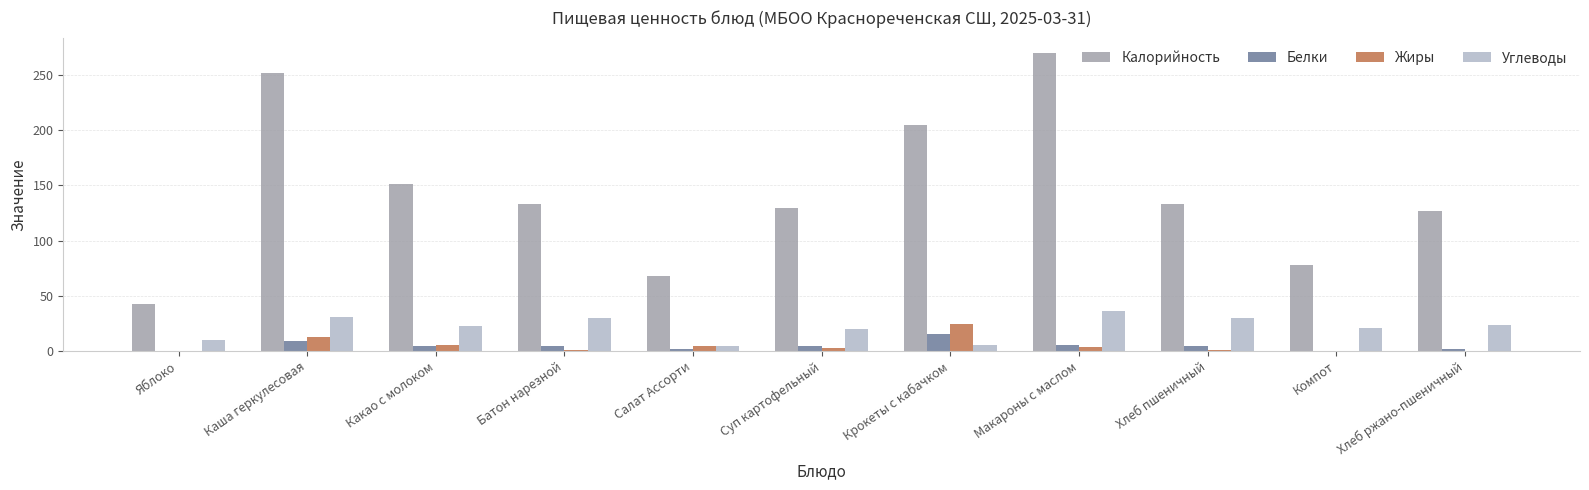

What value does the Углеводы series have at Каша геркулесовая?

31.2